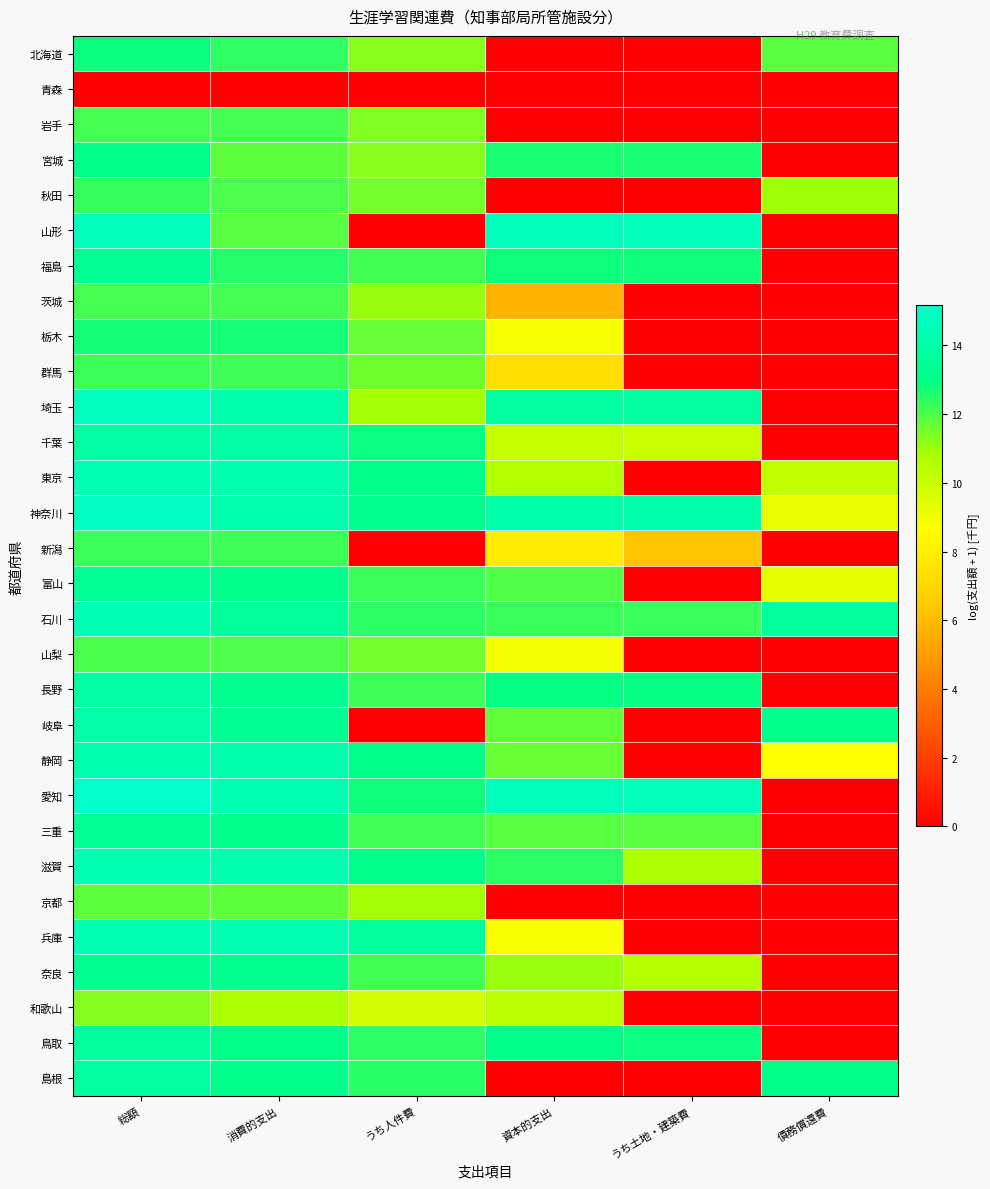

Which series has the largest total across all categories?

神奈川